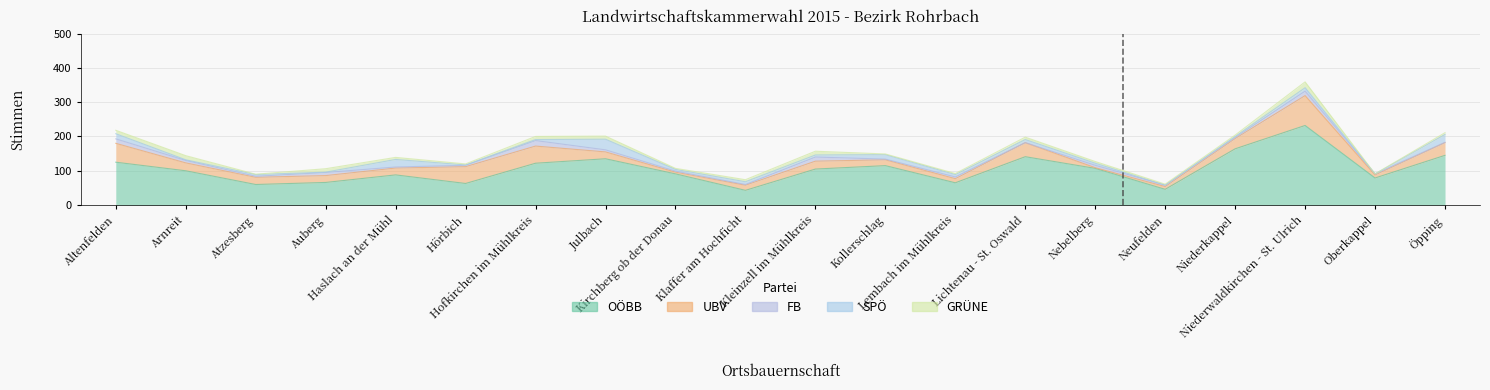

At how many categories does at least one series exceed 116?

7